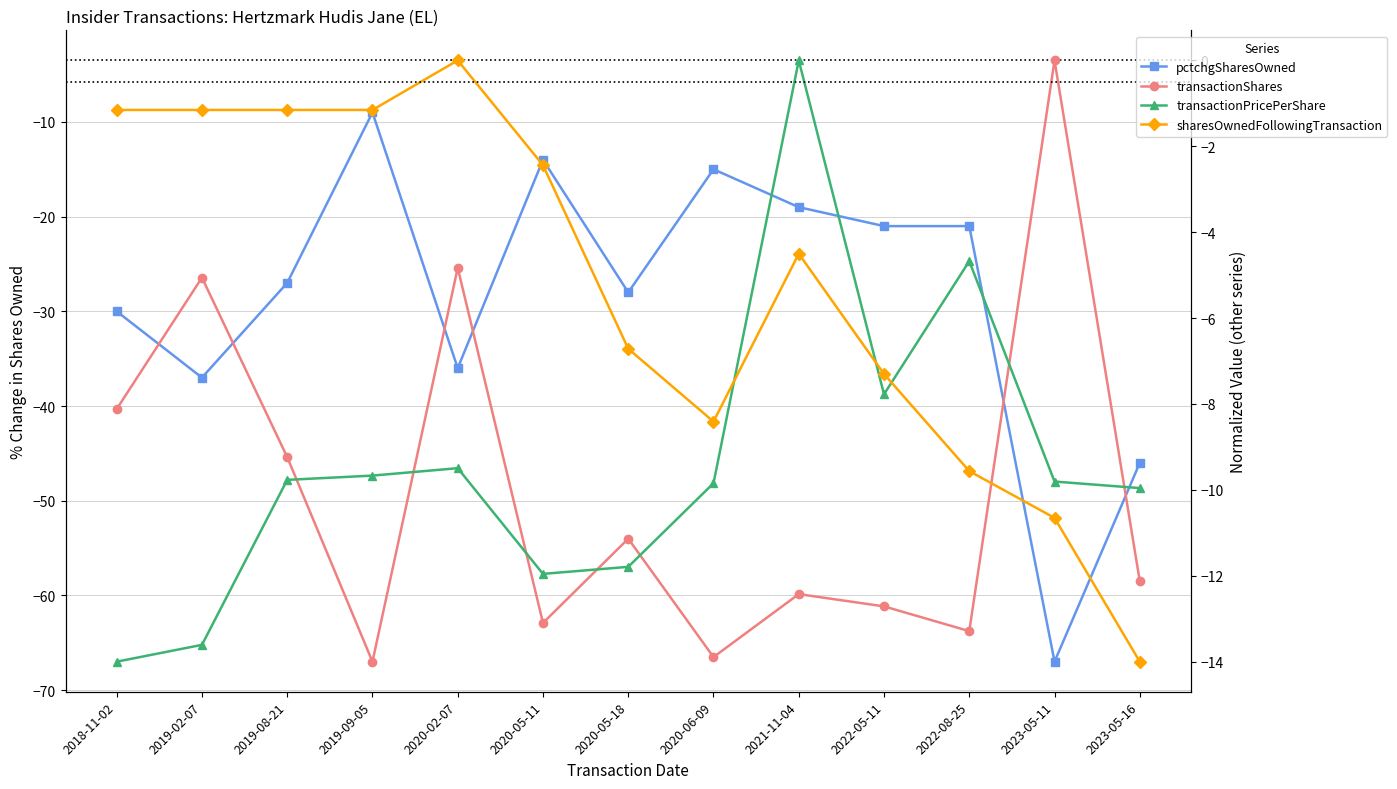

Reading right to left, extract all data points from this chart.

pctchgSharesOwned: -46.0	-67.0	-21.0	-21.0	-19.0	-15.0	-28.0	-14.0	-36.0	-9.0	-27.0	-37.0	-30.0
transactionShares: -12.1	0.0	-13.3	-12.7	-12.4	-13.9	-11.1	-13.1	-4.8	-14.0	-9.2	-5.1	-8.1
transactionPricePerShare: -10.0	-9.8	-4.7	-7.8	0.0	-9.8	-11.8	-12.0	-9.5	-9.7	-9.8	-13.6	-14.0
sharesOwnedFollowingTransaction: -14.0	-10.7	-9.6	-7.3	-4.5	-8.4	-6.7	-2.4	0.0	-1.2	-1.2	-1.2	-1.2